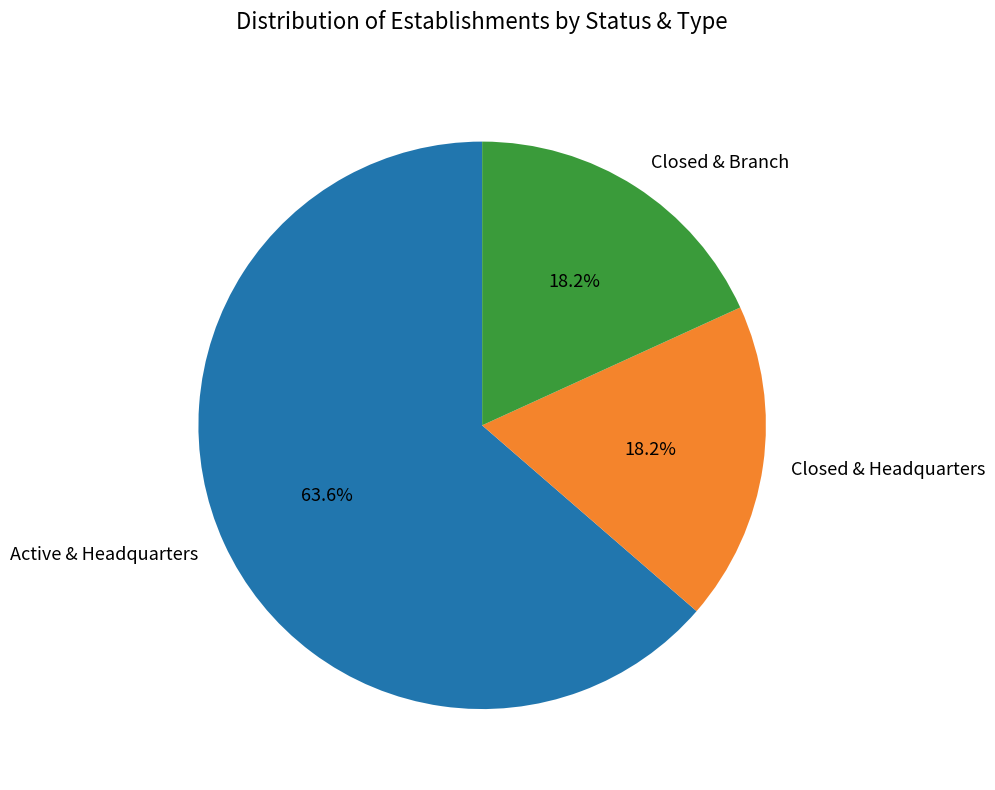

Count the number of slices in the pie.

3